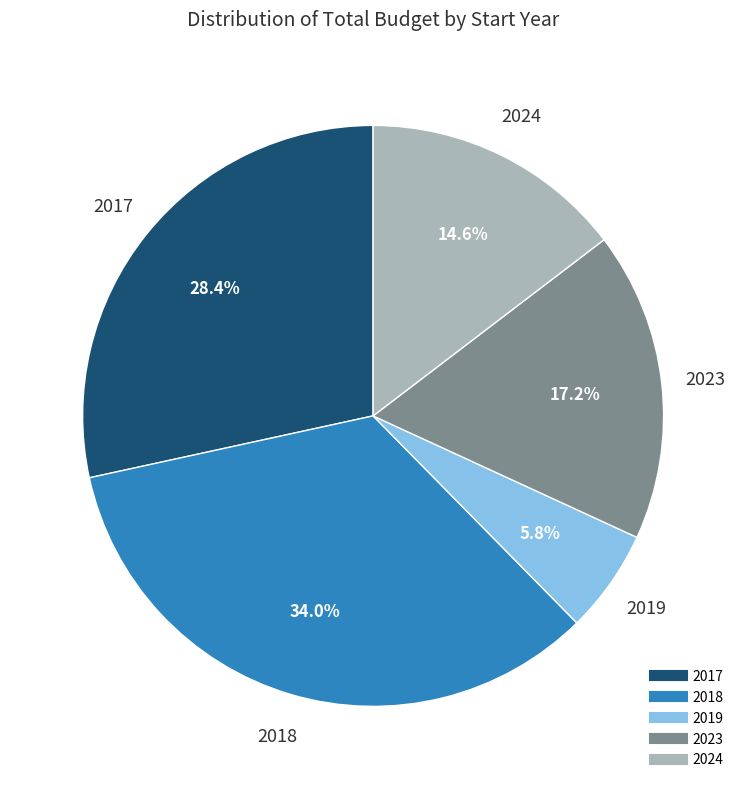

How many slices are in this pie chart?

5